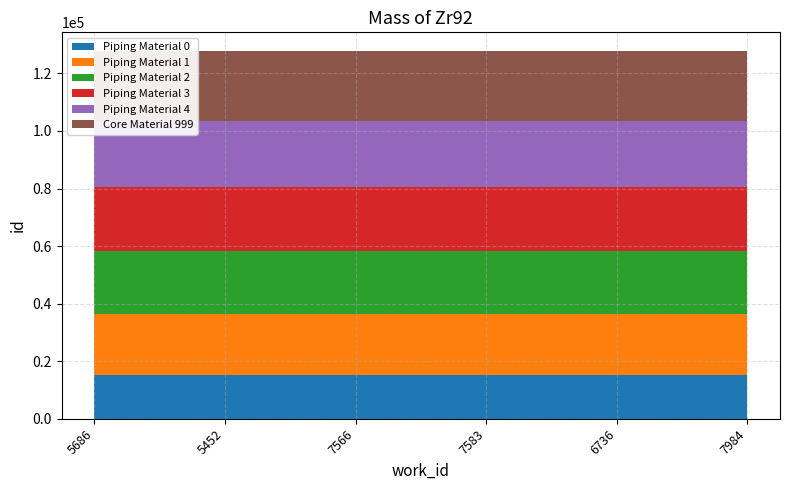

Reading left to right, transcribe all the data shown in this chart.

Piping Material 0: 15175	15175	15175	15175	15175	15175
Piping Material 1: 21123	21123	21123	21123	21123	21123
Piping Material 2: 22045	22045	22045	22045	22045	22045
Piping Material 3: 22154	22154	22154	22154	22154	22154
Piping Material 4: 23084	23084	23084	23084	23084	23084
Core Material 999: 24295	24295	24295	24295	24295	24295